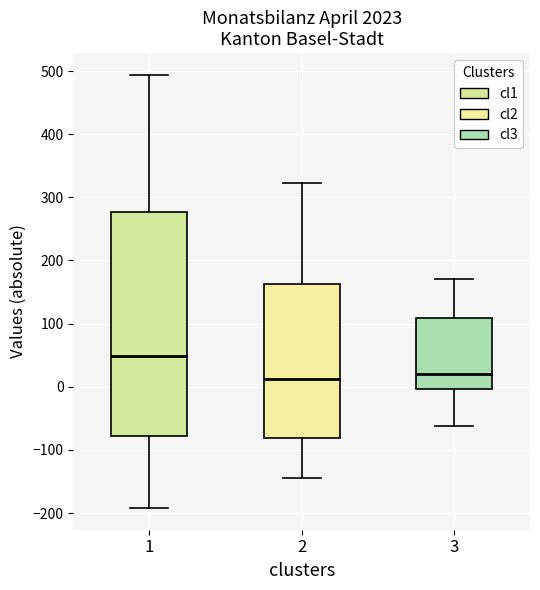

Which box has the highest median line?

1